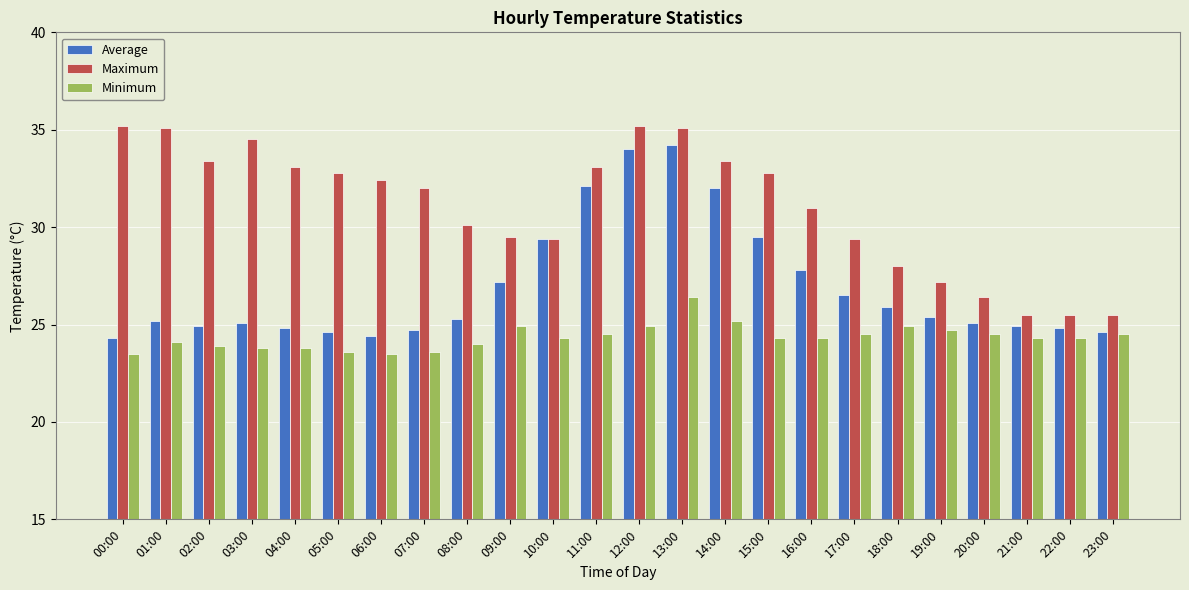

List the series in order of their peak value, highest first.

Maximum, Average, Minimum